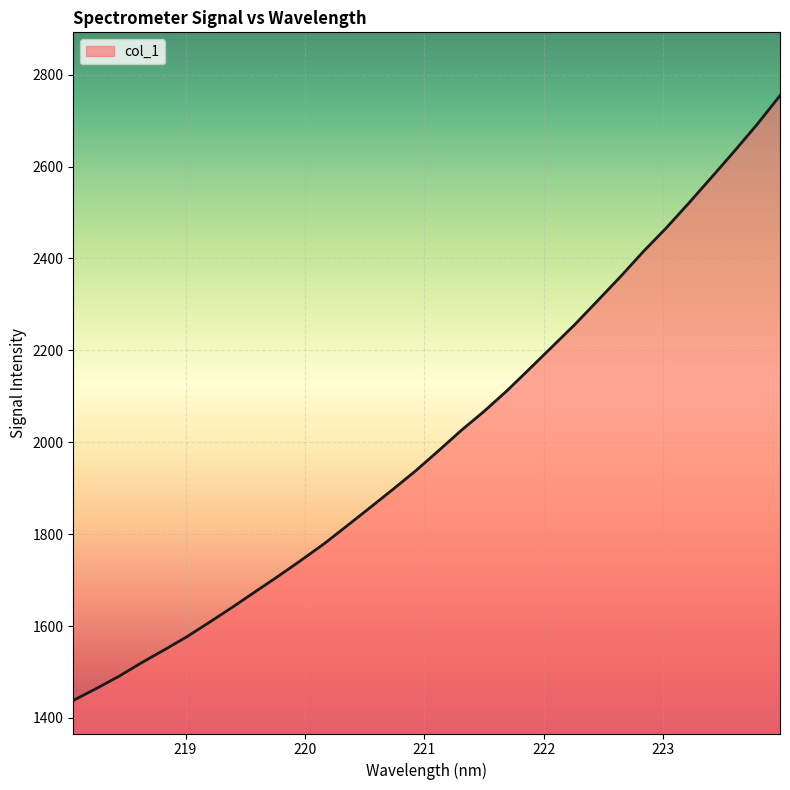

What is the maximum value shown in the chart?

2754.3